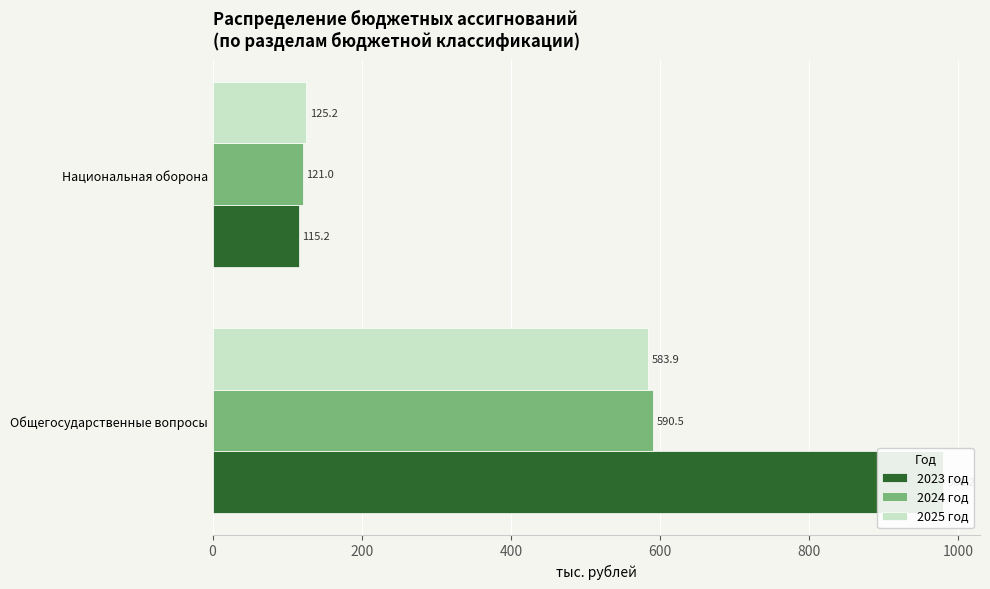

Reading left to right, what are all the values shown in this chart?

2023 год: 980.2	115.2
2024 год: 590.5	121.0
2025 год: 583.9	125.2